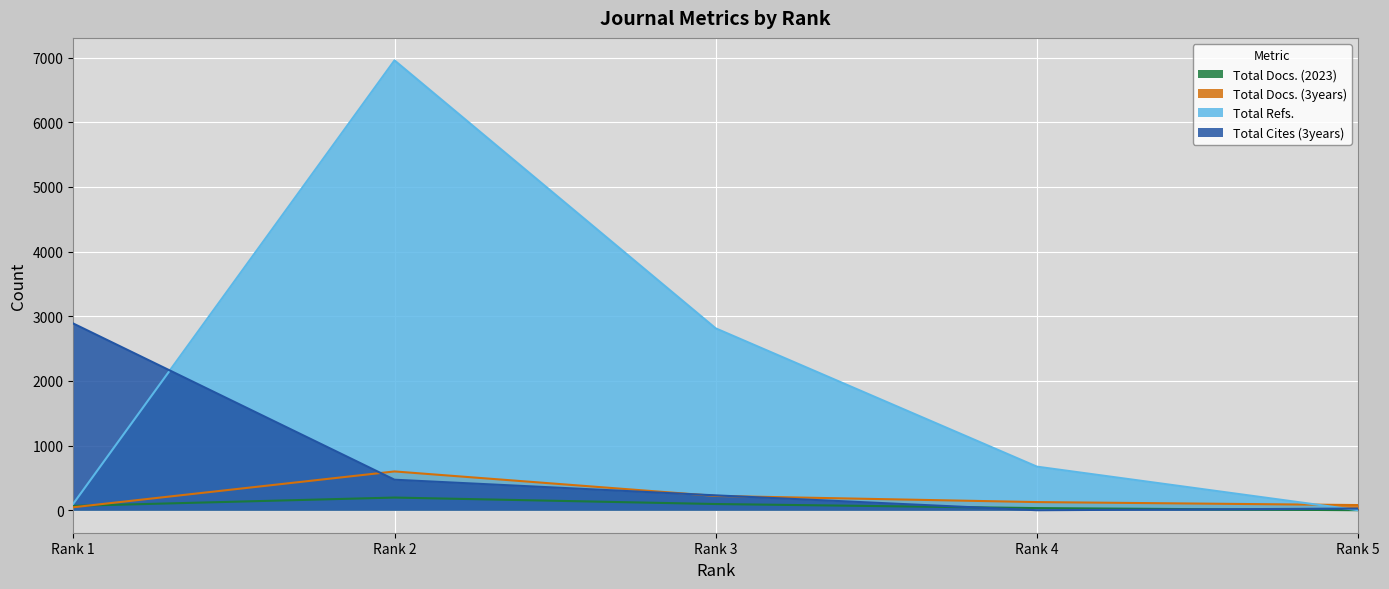

In Total Cites (3years), how many points are lower than both neighbors (excluding endpoints)?

1